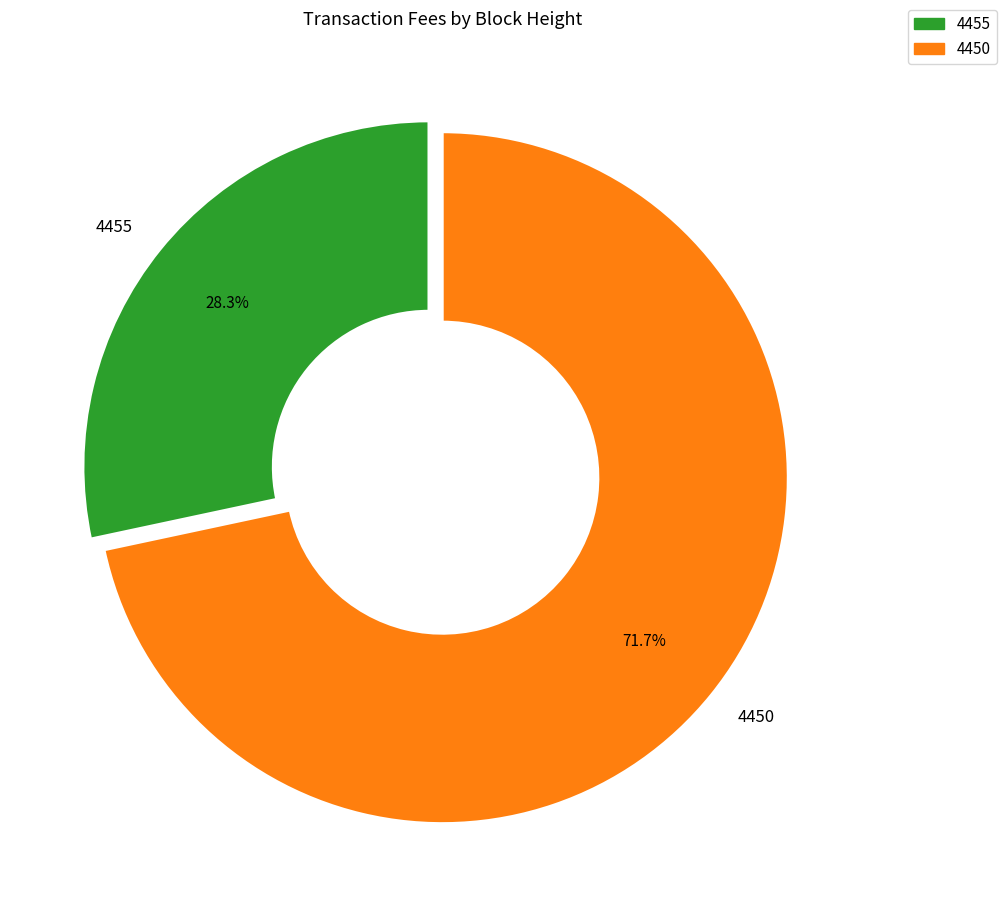

Is 4450 the majority of the pie?

Yes